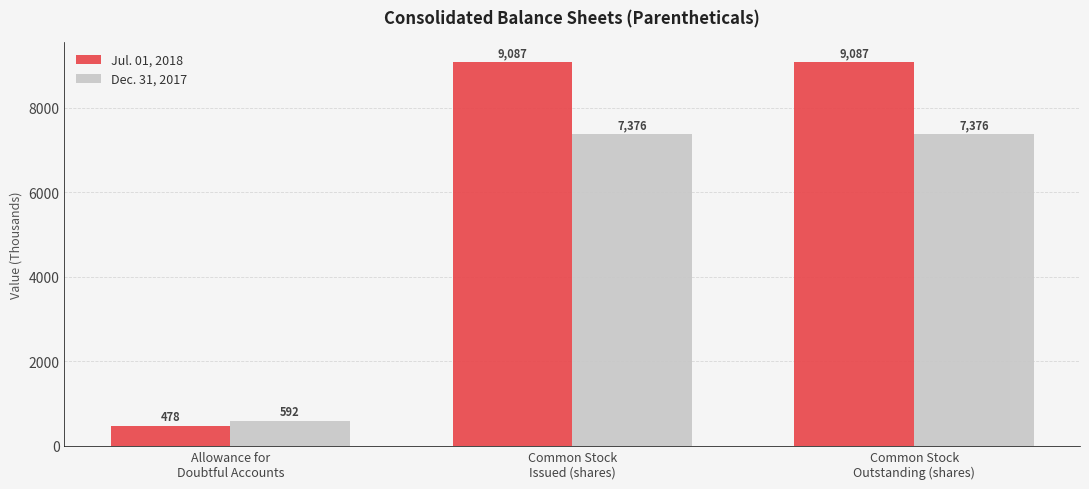

Which label corresponds to the smallest value in the chart?

Allowance for
Doubtful Accounts